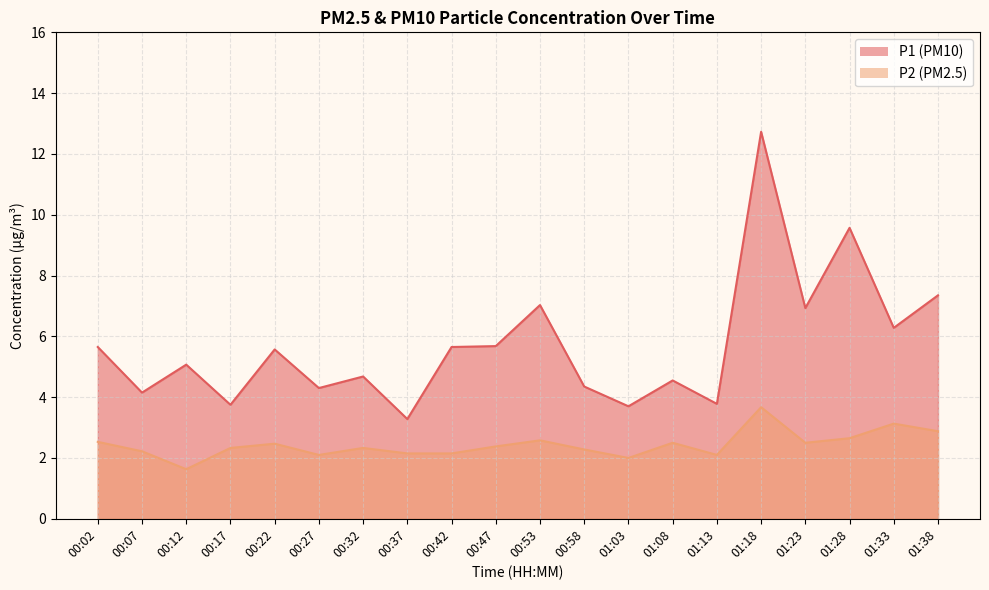

What is the difference between the P2 values at 00:02 and 00:32?

0.2